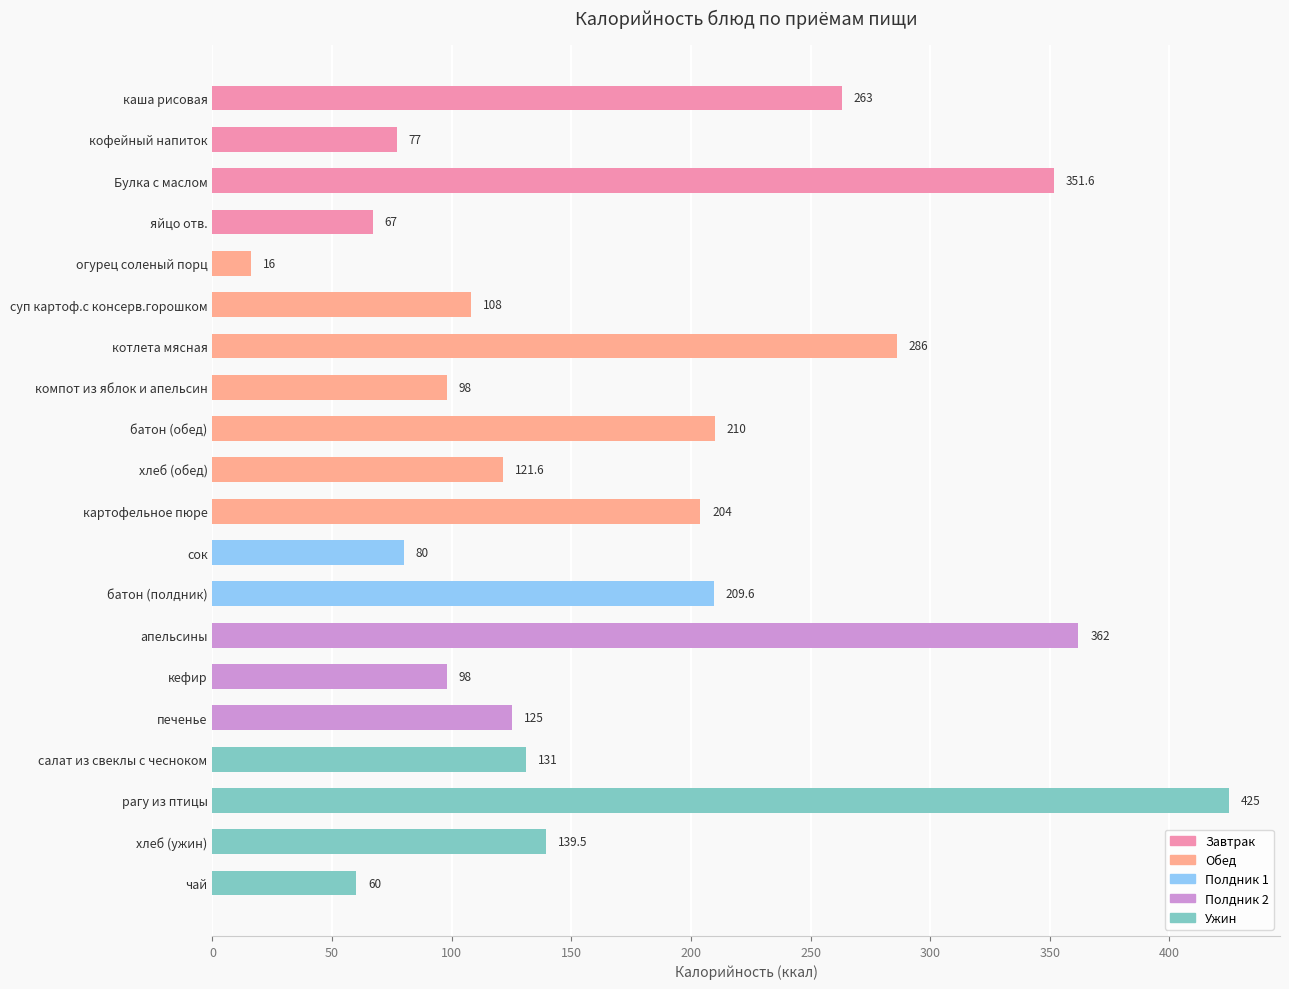

What is the minimum value shown in the chart?

16.0